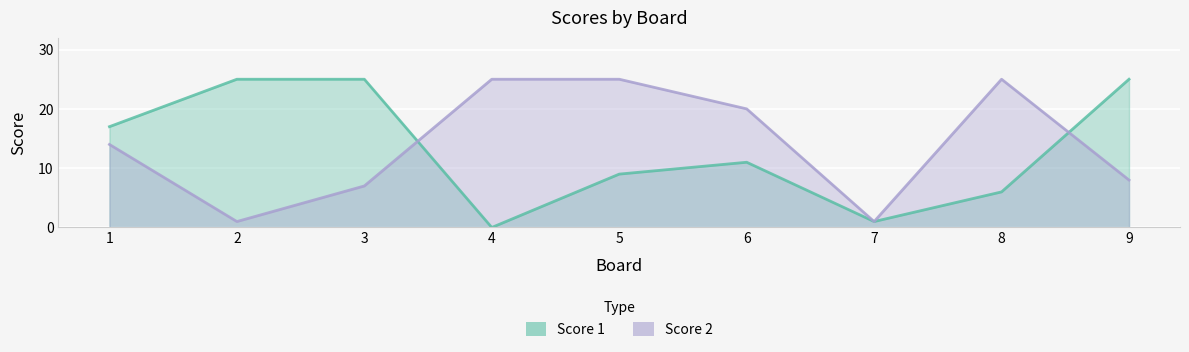

True or false: Score 1 and Score 2 intersect in this chart.

True